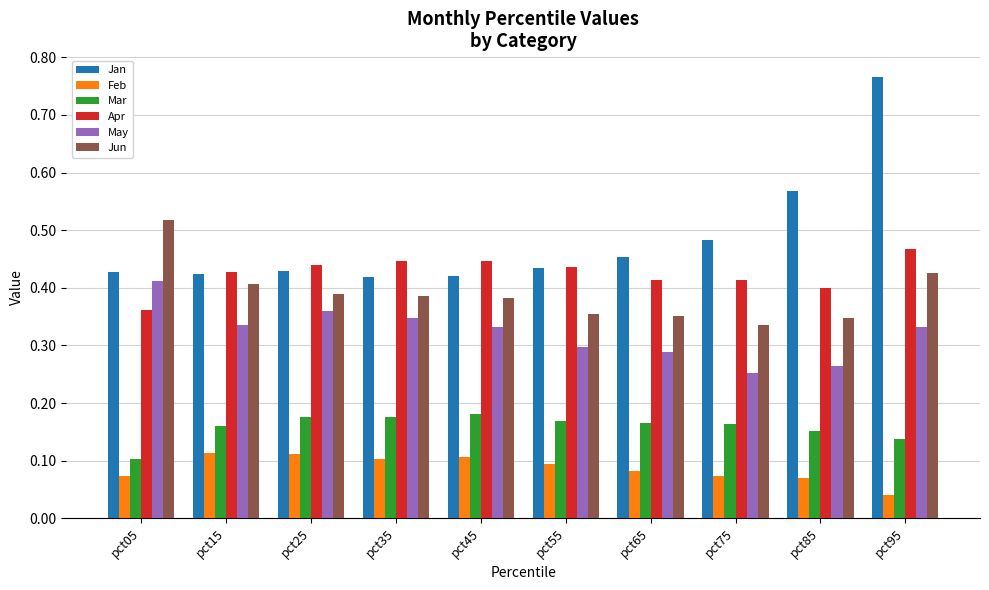

Is it true that Jun equals 0.3 at pct75?

True